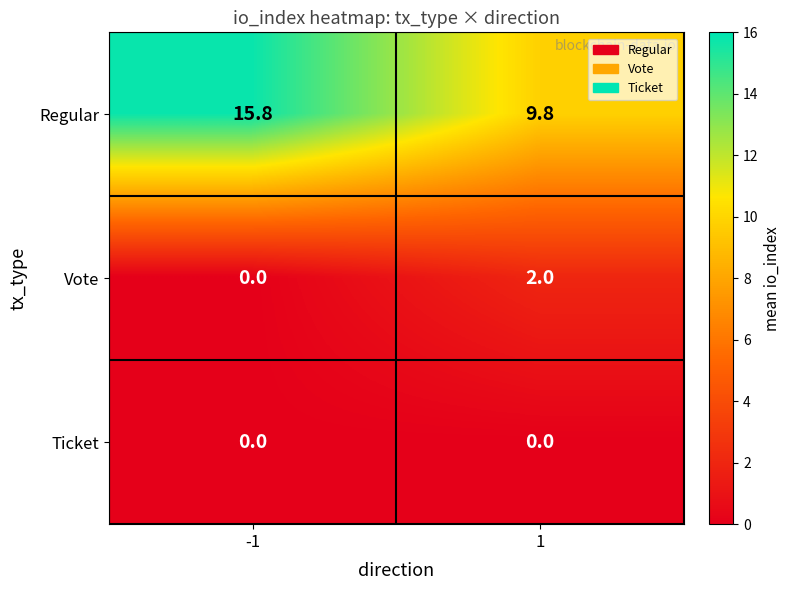

Between -1 and 1, which series saw the biggest shift?

Regular